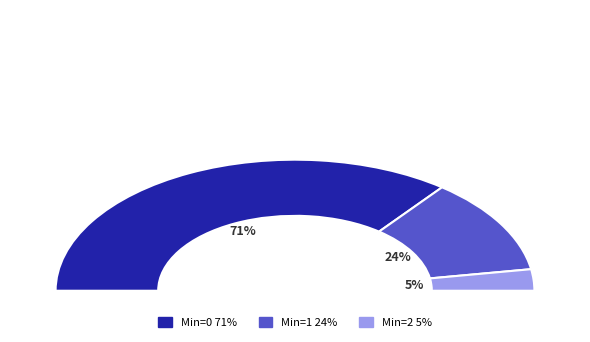

What percentage is NOT represented by 0?

100.0%